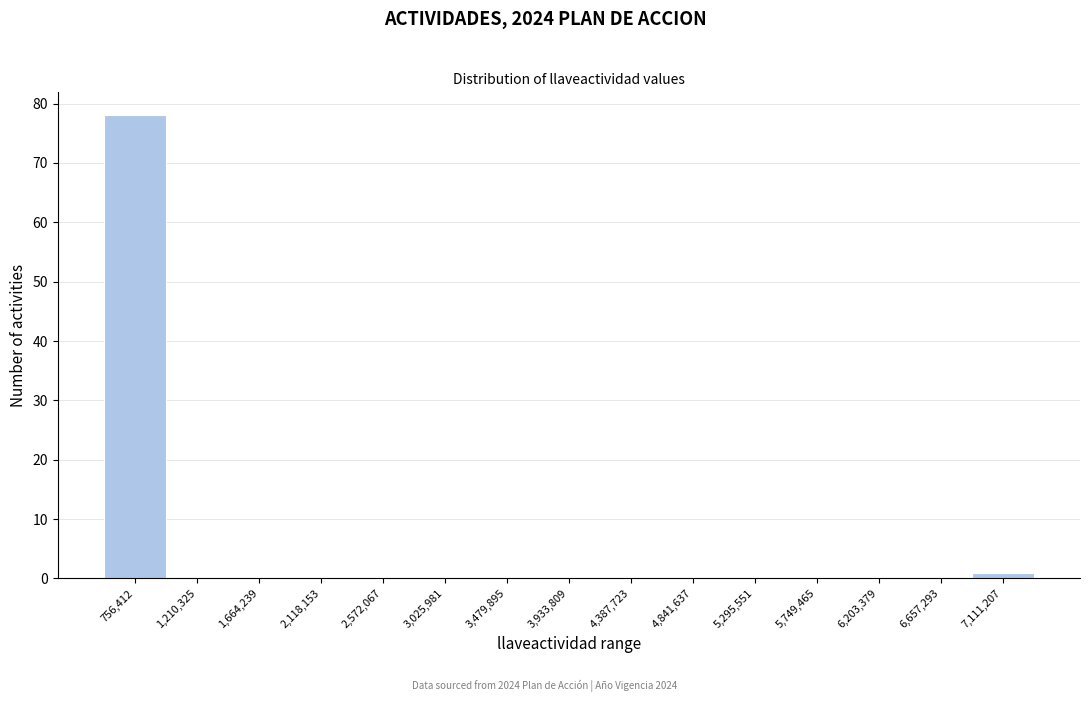

Reading right to left, transcribe all the data shown in this chart.

7,111,207=1	6,657,293=0	6,203,379=0	5,749,465=0	5,295,551=0	4,841,637=0	4,387,723=0	3,933,809=0	3,479,895=0	3,025,981=0	2,572,067=0	2,118,153=0	1,664,239=0	1,210,325=0	756,412=78